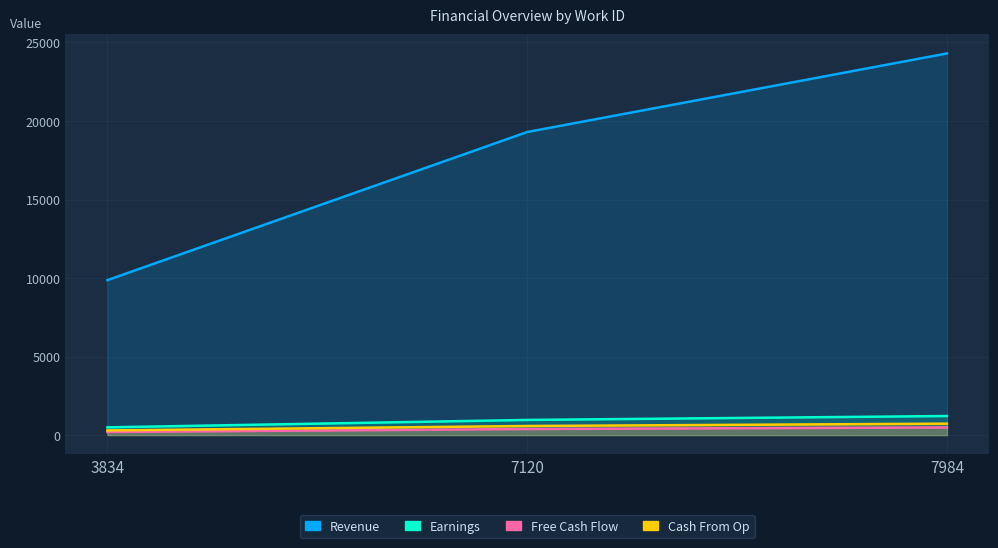

What is the lowest value of the Revenue series?

197.3